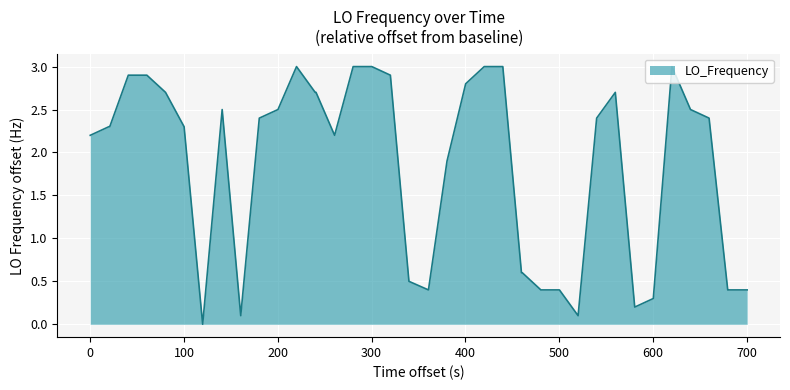

What is the difference between the maximum and minimum values?

3.0